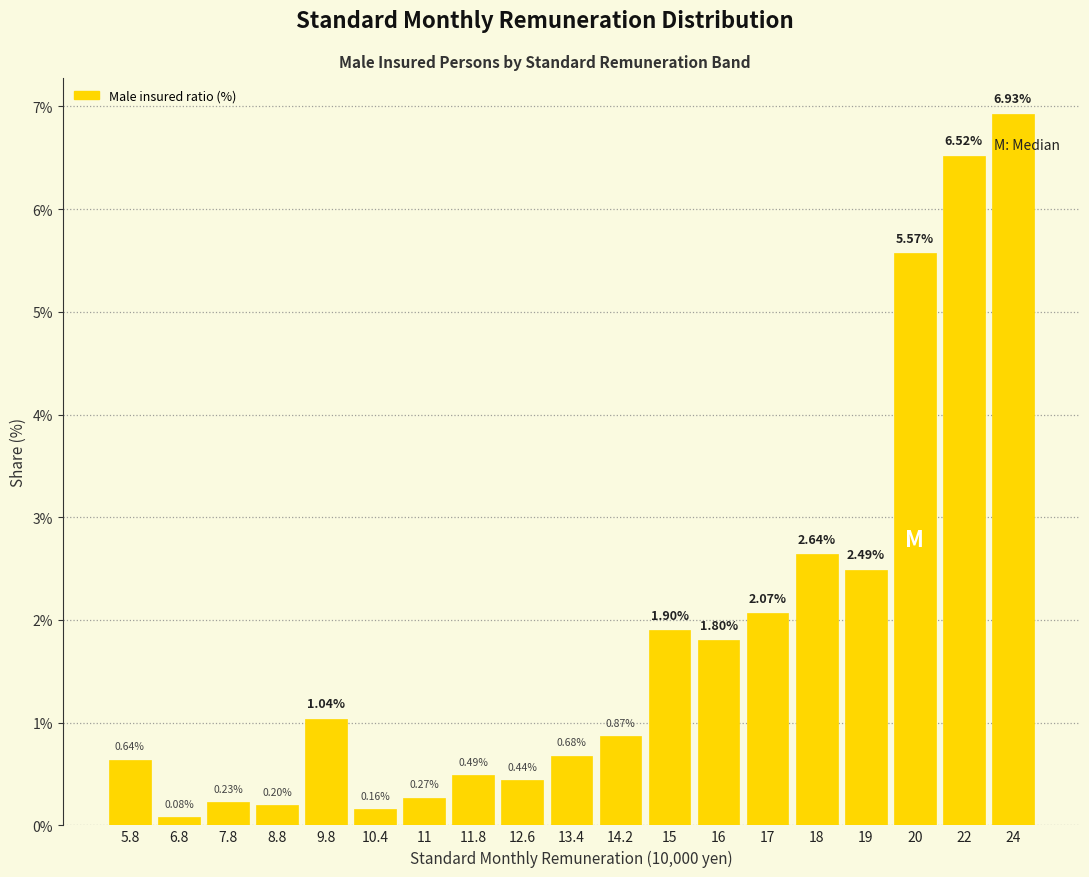

List the labels in order of value, largest first.

24, 22, 20, 18, 19, 17, 15, 16, 9.8, 14.2, 13.4, 5.8, 11.8, 12.6, 11, 7.8, 8.8, 10.4, 6.8